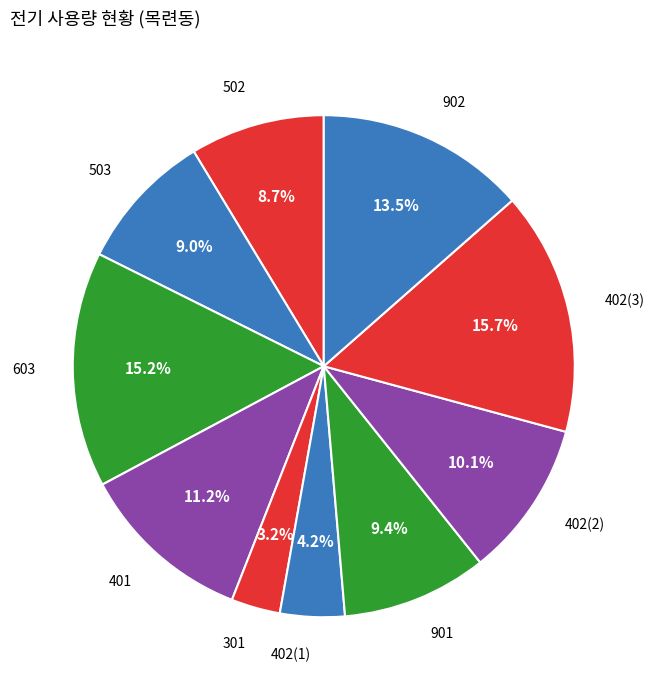

Do 402(1) and 901 together represent more than half of the pie?

No